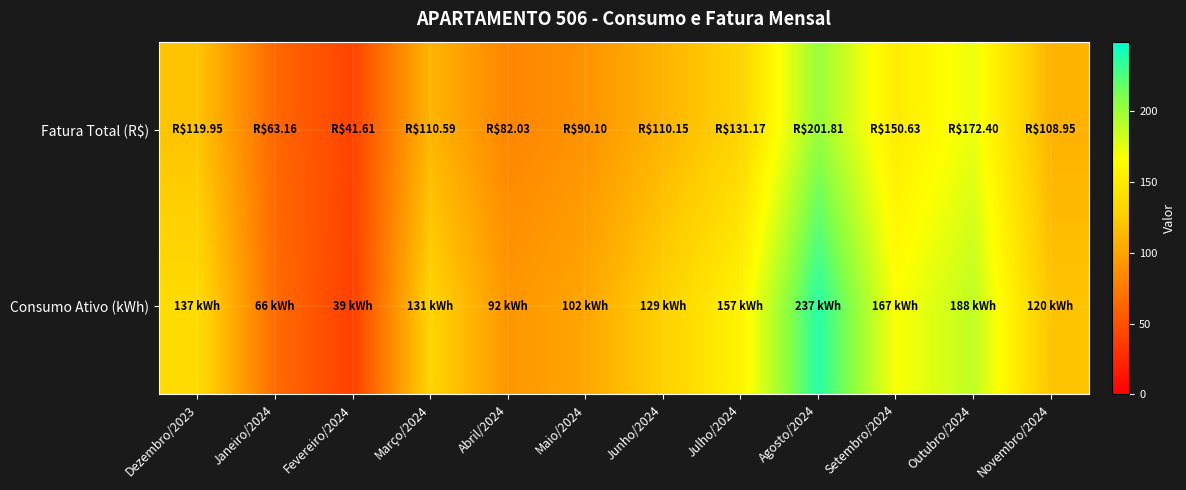

How many categories are shown in the chart?

12